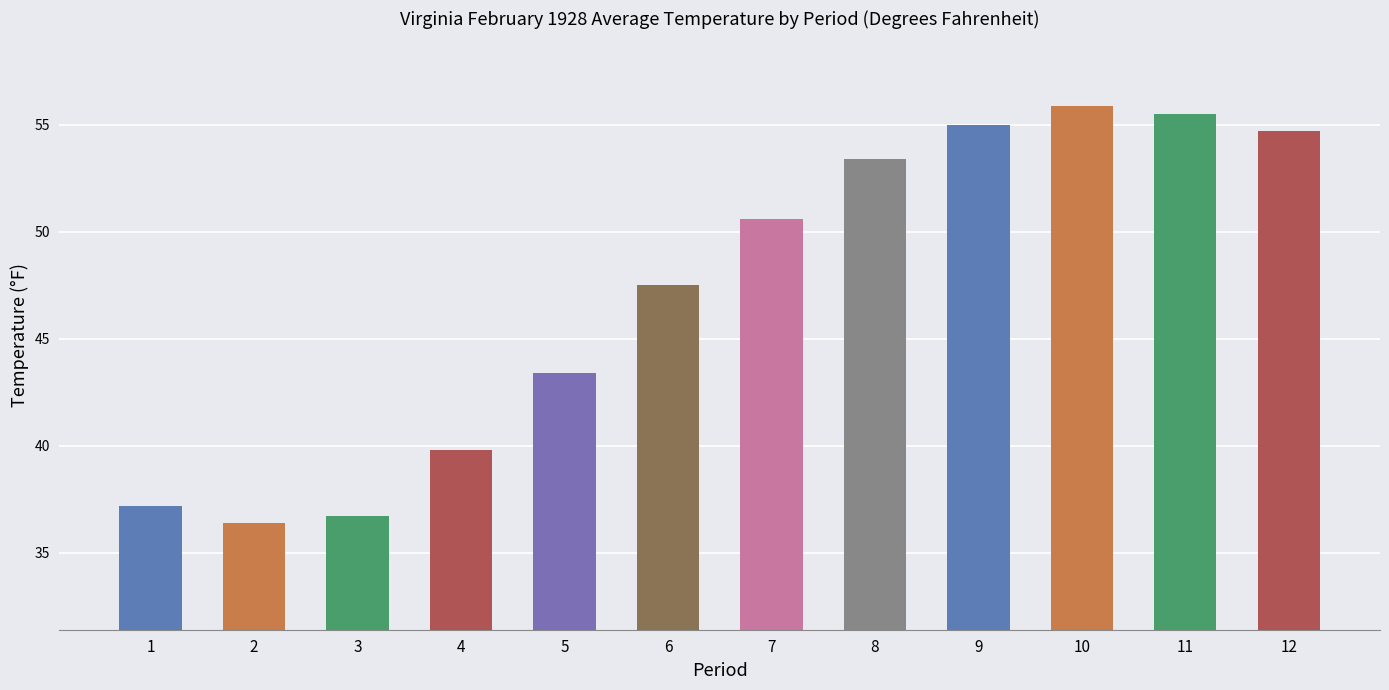

Rank the categories by value from highest to lowest.

10, 11, 9, 12, 8, 7, 6, 5, 4, 1, 3, 2